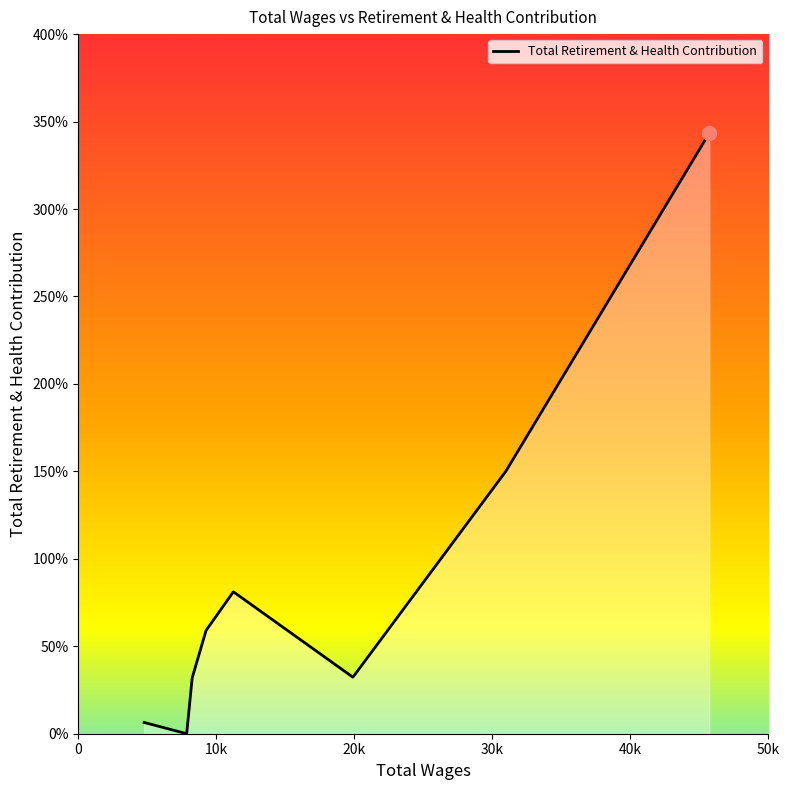

List the labels in order of value, smallest first.

7852.0, 4769.0, 8253.0, 19896.0, 9258.0, 11236.0, 30974.0, 45714.0